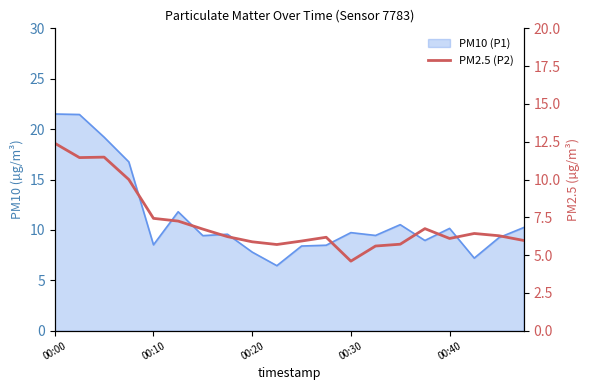

What is the approximate value at 6?

6.7